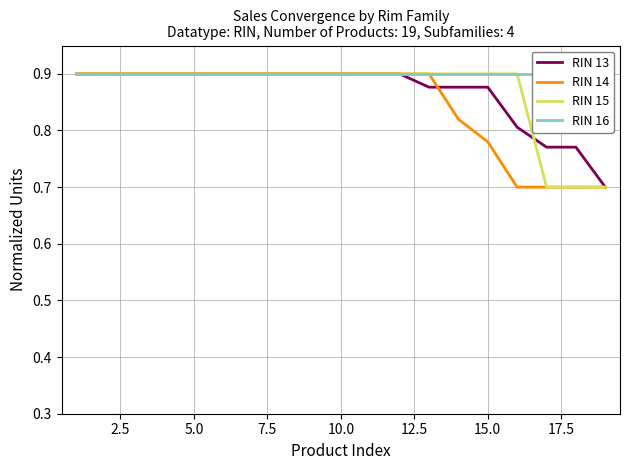

What is the minimum value for RIN 15?

0.7